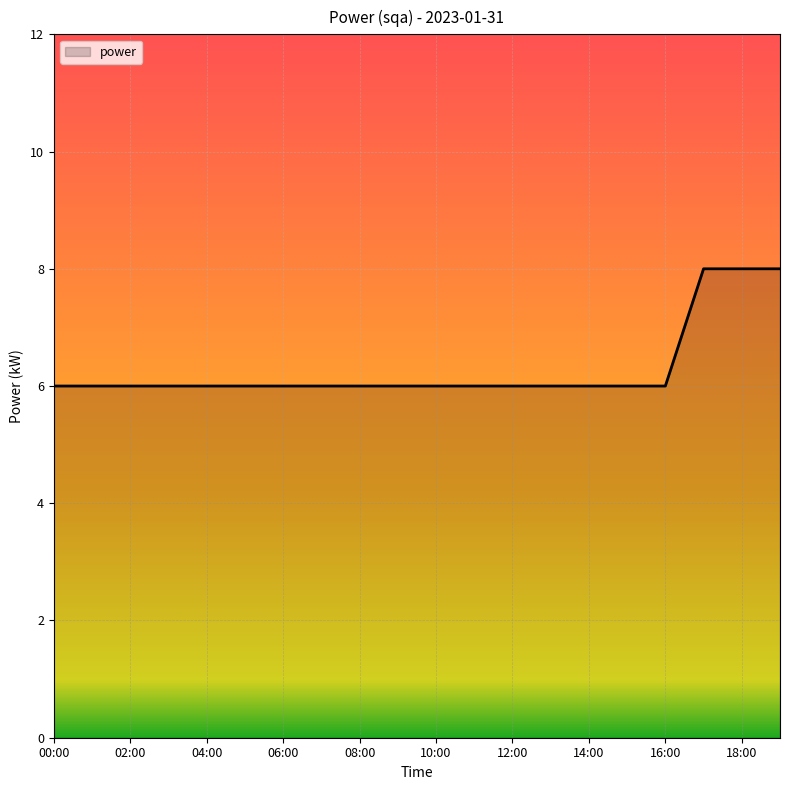

What is the greatest value displayed?

8